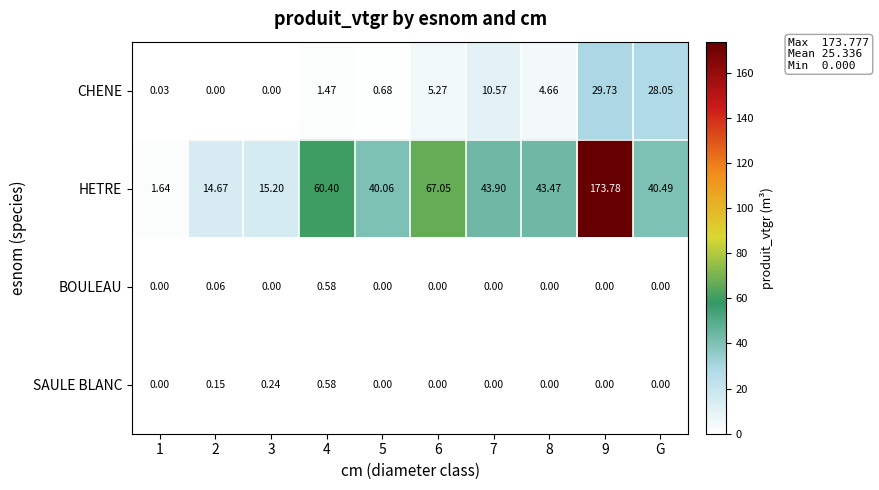

At how many categories does at least one series exceed 149?

1